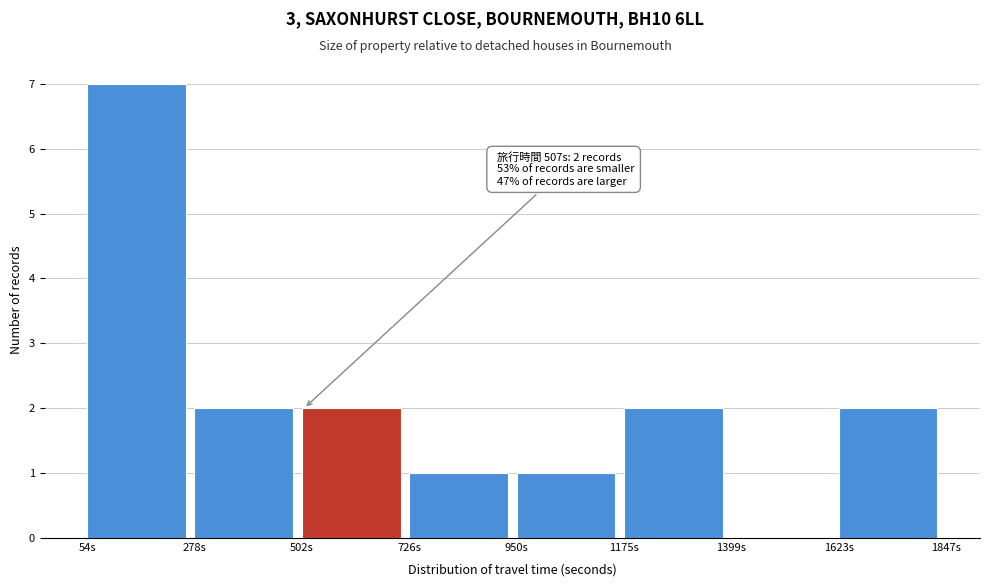

Which range on the x-axis has the tallest bar?

50 to 300